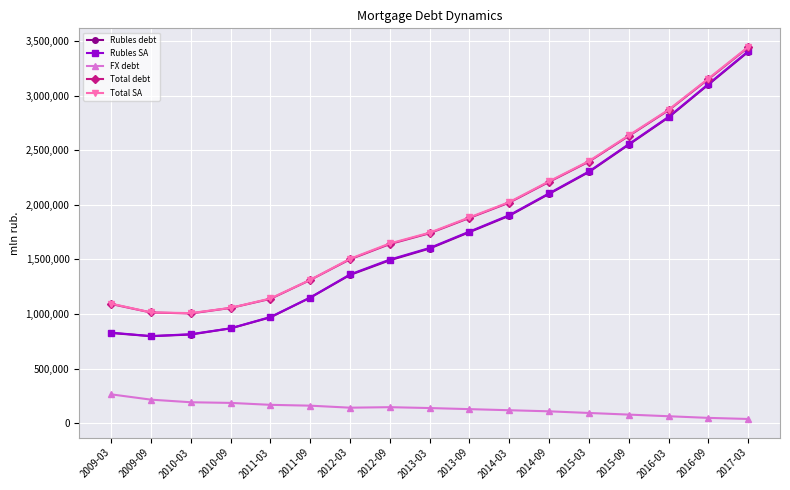

Which series changed the most between 2010-09 and 2014-03?

Rubles SA